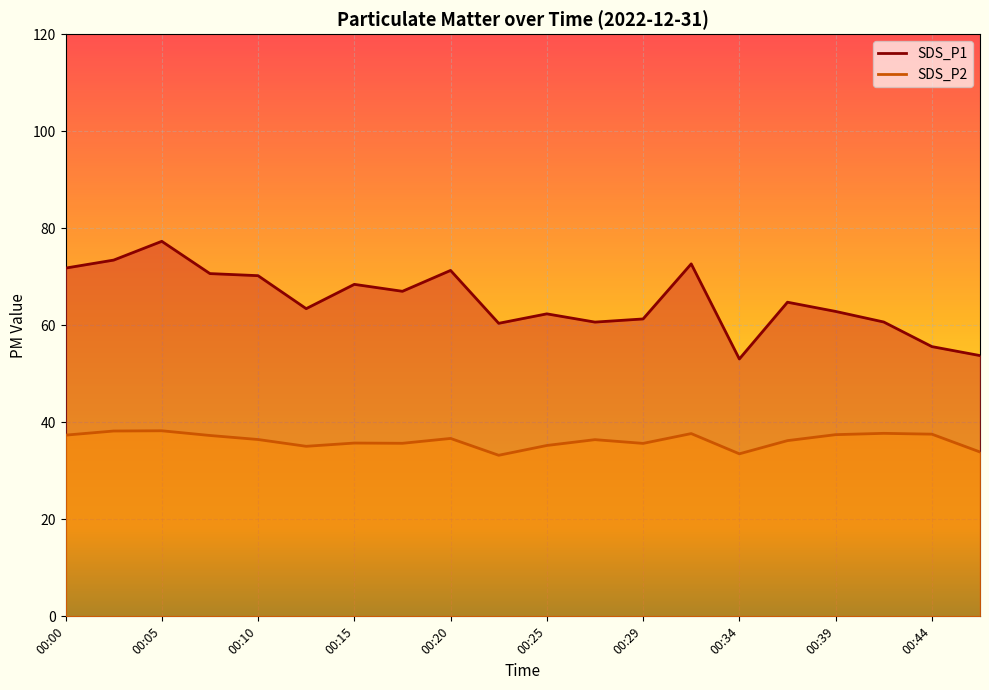

What is the sum of the SDS_P2 values at 00:12 and 00:08?

72.3